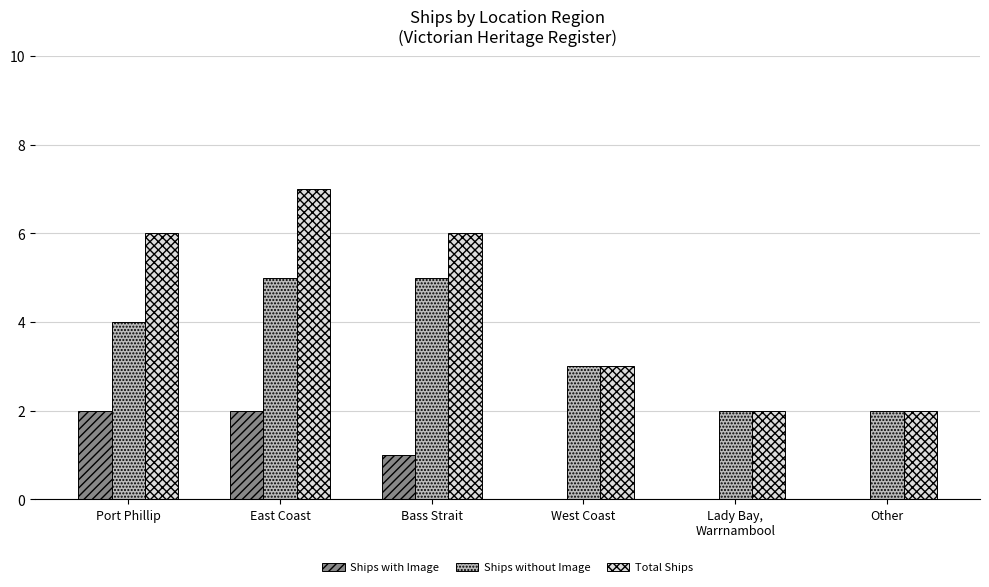

What is the total value across all series at East Coast?

14